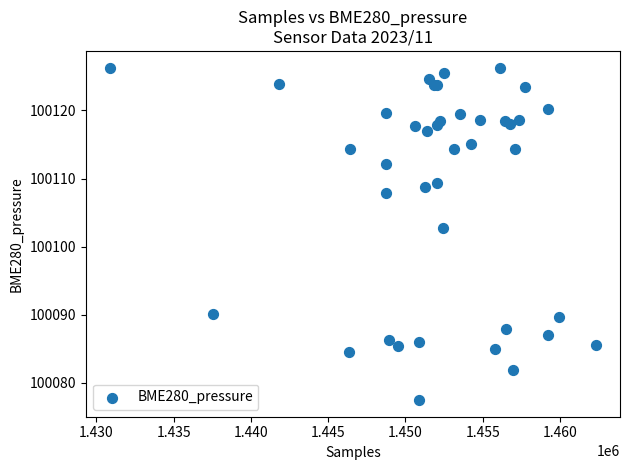

What Y value in the scatter plot is closest to 100101?

100102.7